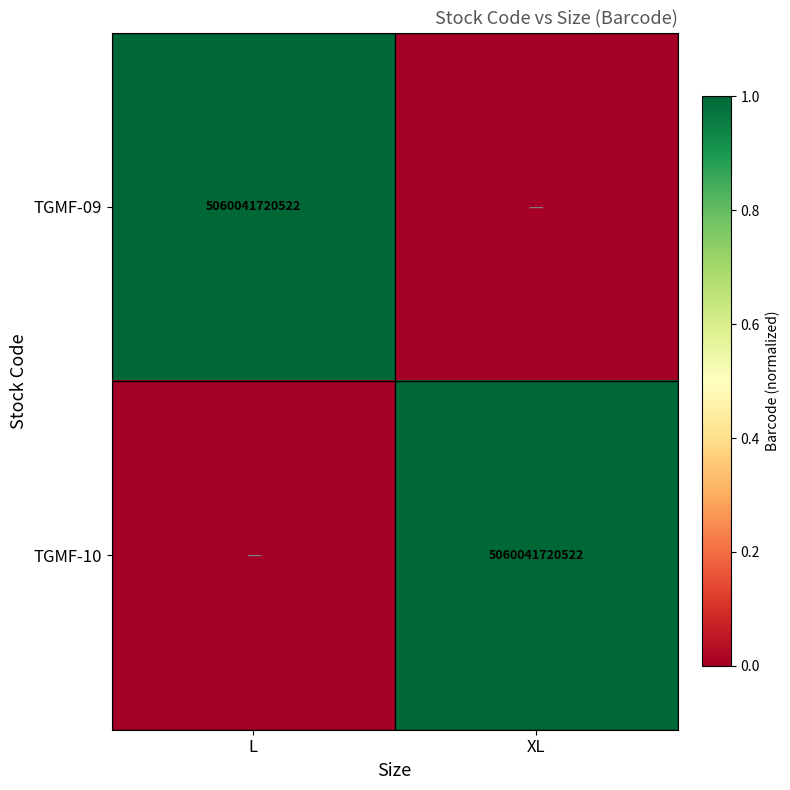

The value of TGMF-09 at L is 5060041720522. True or false?

True